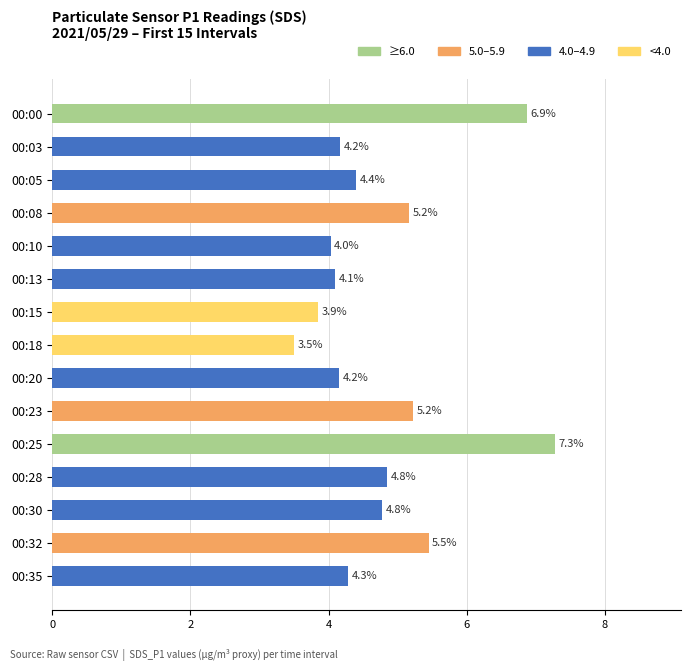

What is the approximate value at 00:08?

5.2